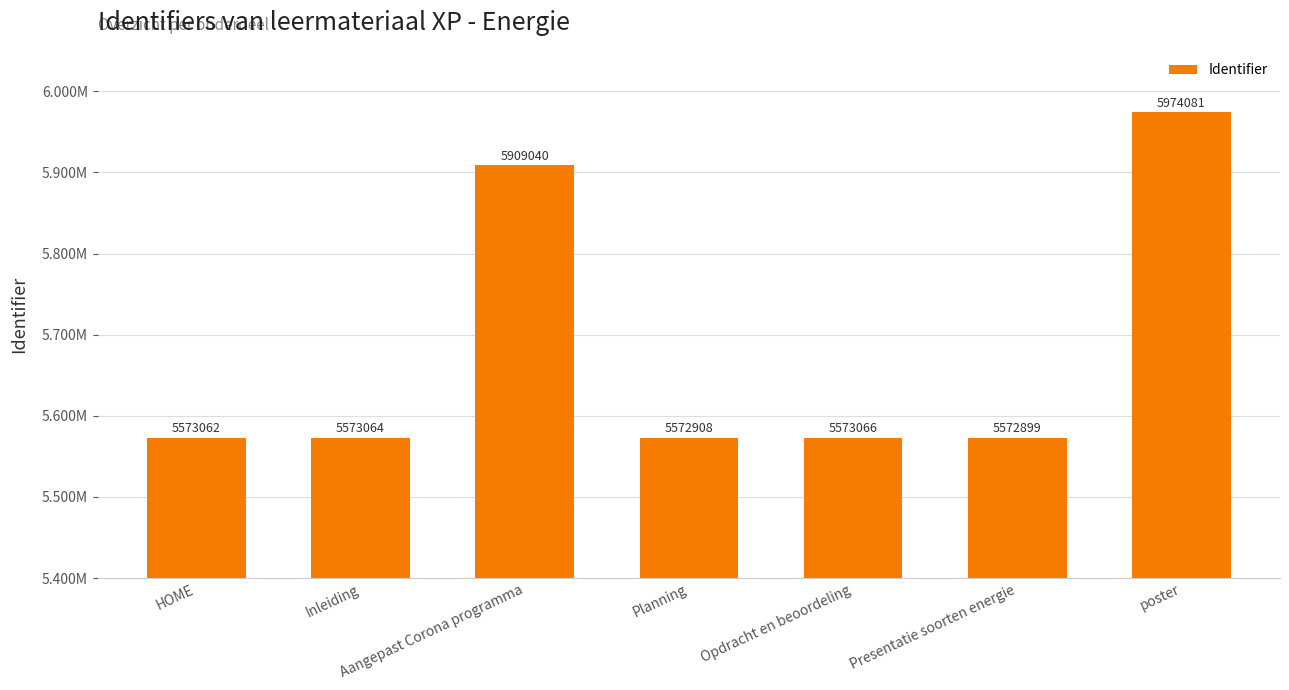

Between Aangepast Corona programma and poster, which is larger?

poster